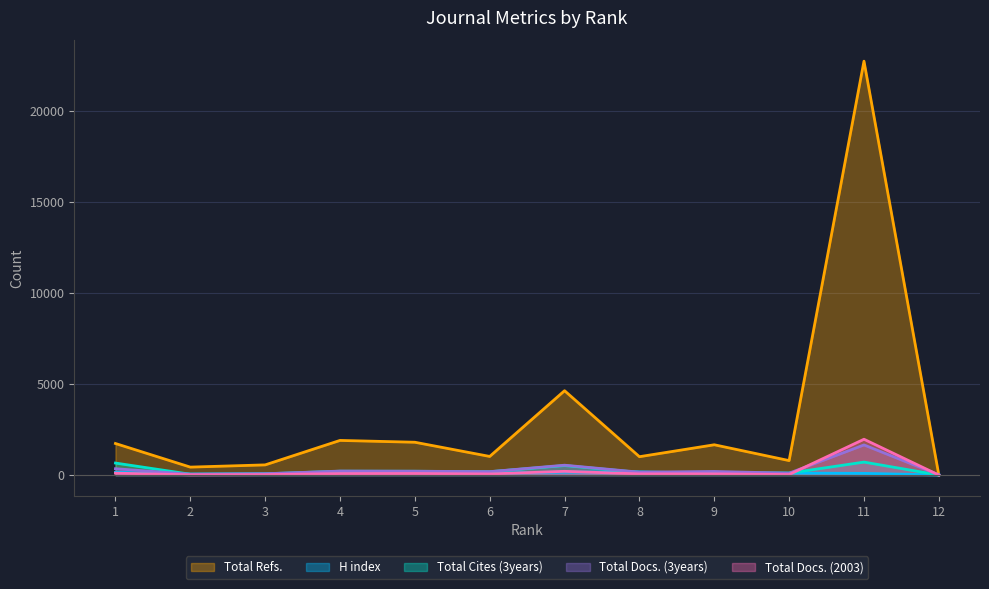

How many values in the Total Cites (3years) series are below 183?

6